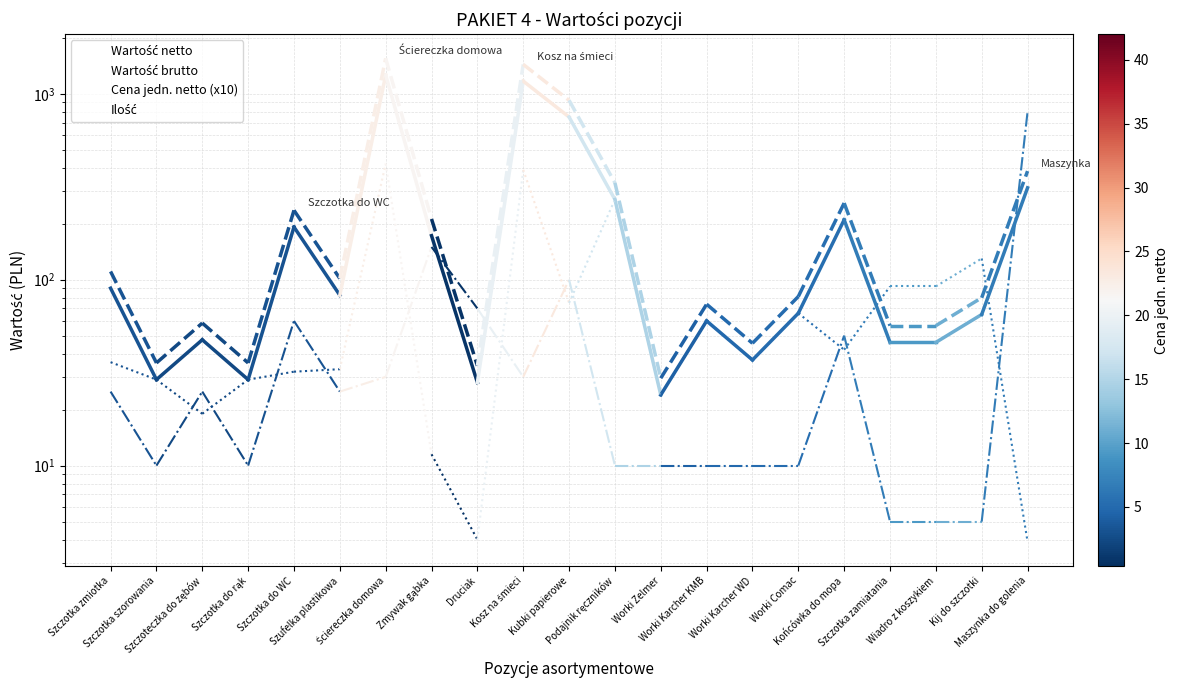

How many interior local valleys does the Ilość series have?

4